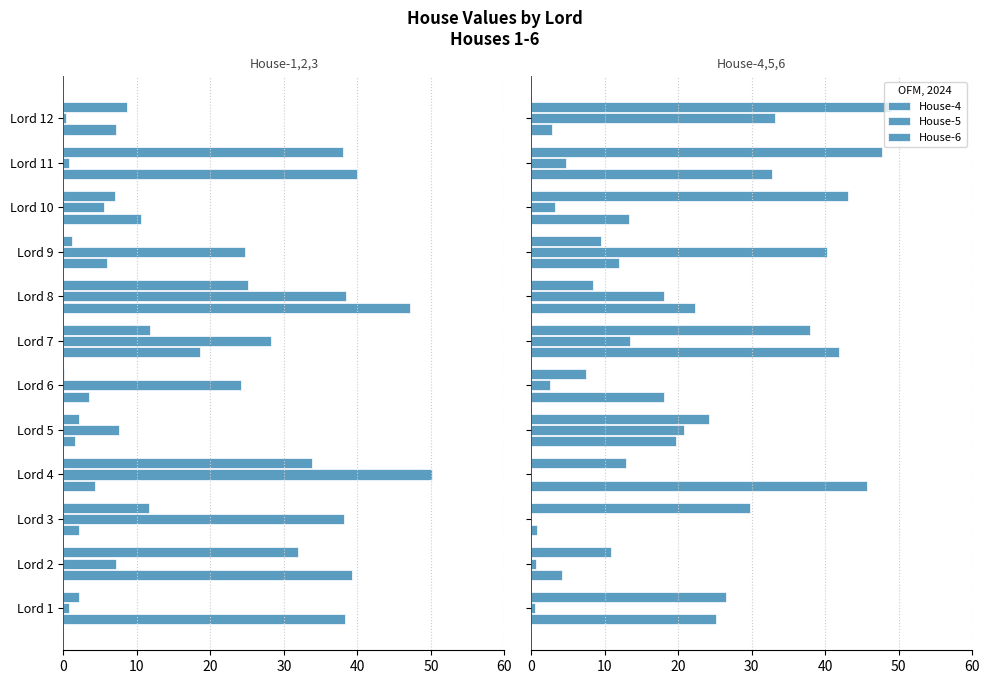

How many values in the House-5 series exceed 4?

6